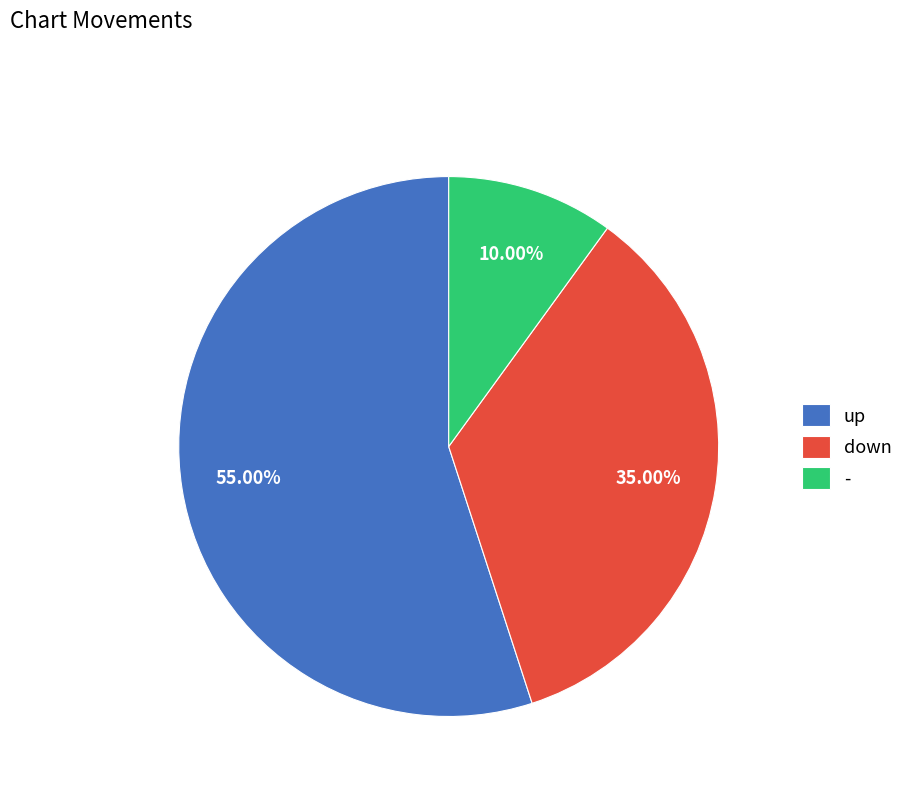

To the nearest percent, what is the average slice percentage?

33%